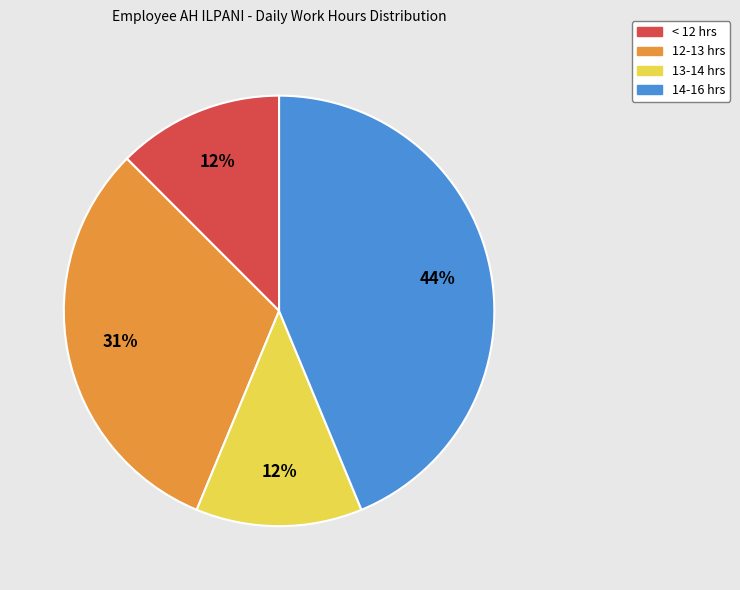

Is there a majority slice in this chart?

No